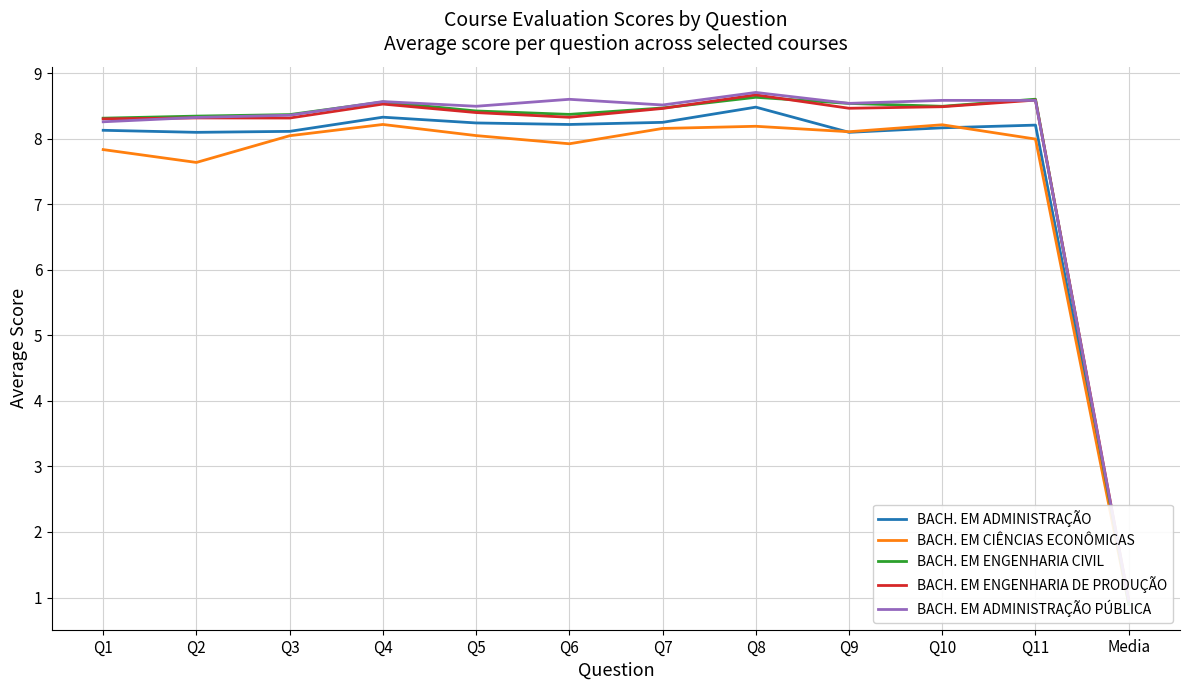

At which category does the chart reach its minimum across all series?

Media